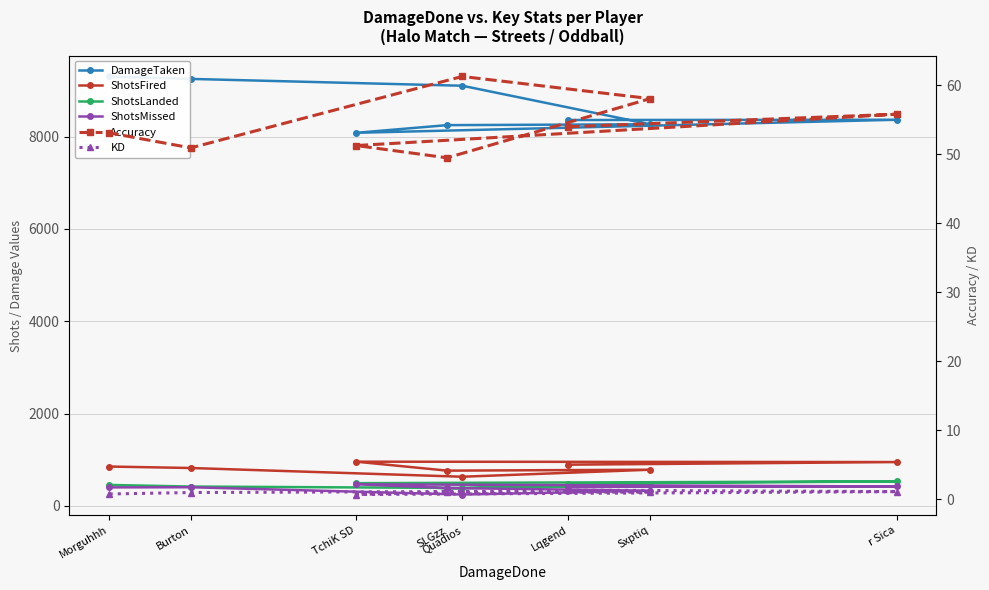

Does the chart have visible grid lines?

Yes